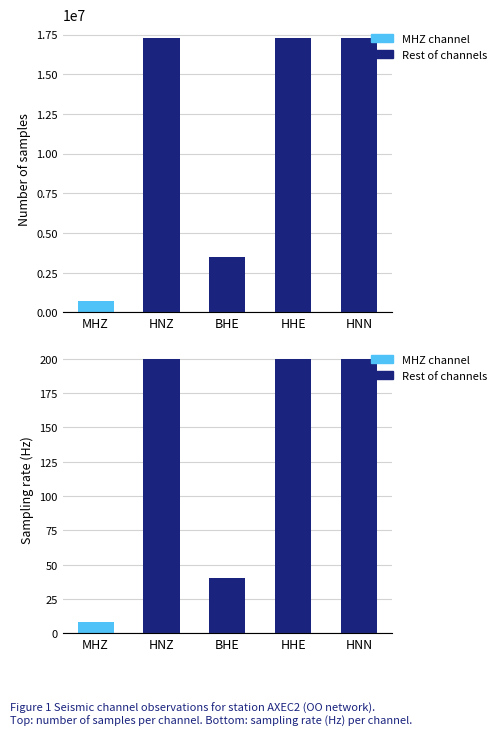

What is the sum of the antelope_num_samples values at HNN and HNZ?

34559998